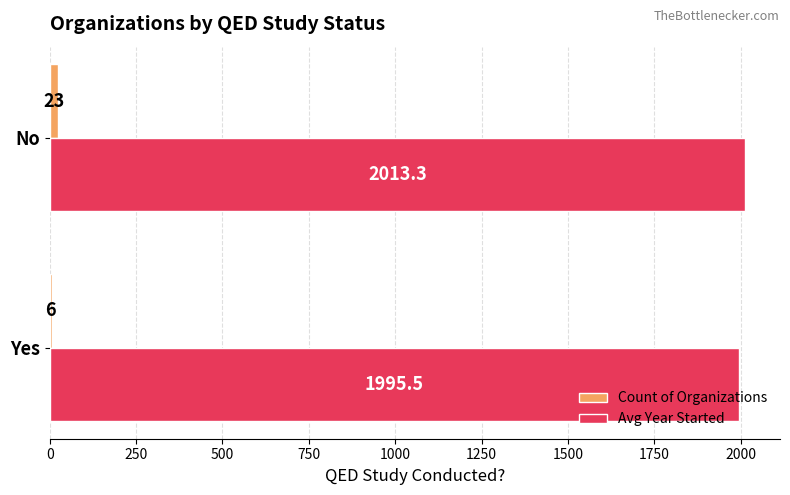

Is the value of Avg Year Started at Yes greater than the value of Count of Organizations at No?

Yes